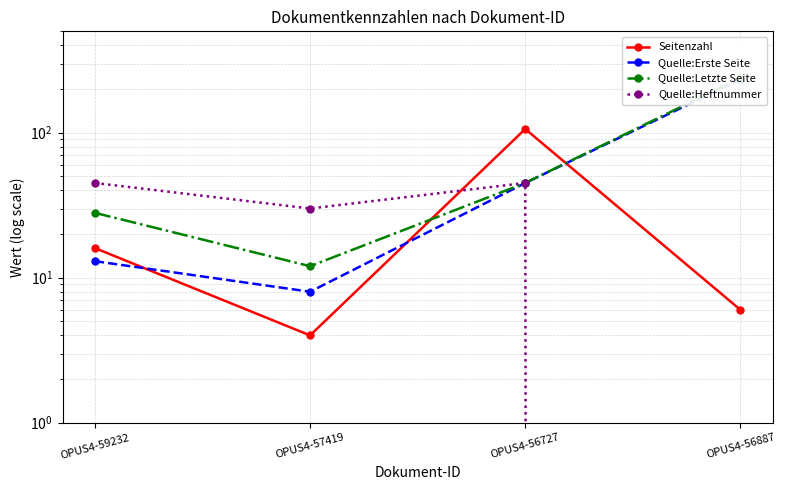

What is the average value of the Seitenzahl series?

33